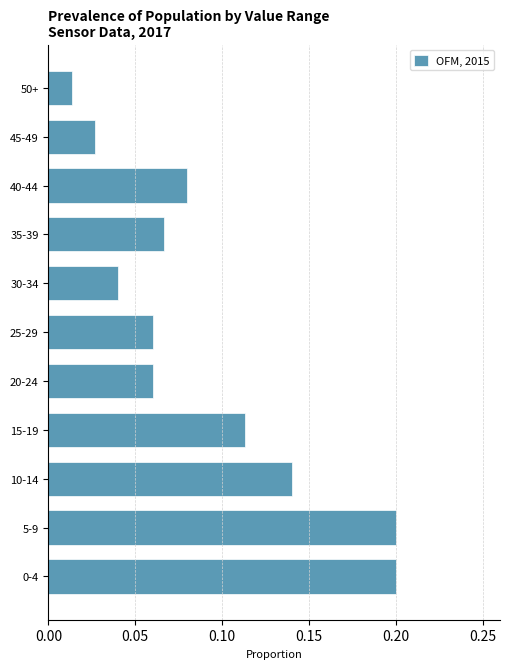

The value at 5-9 is 0.1. True or false?

False